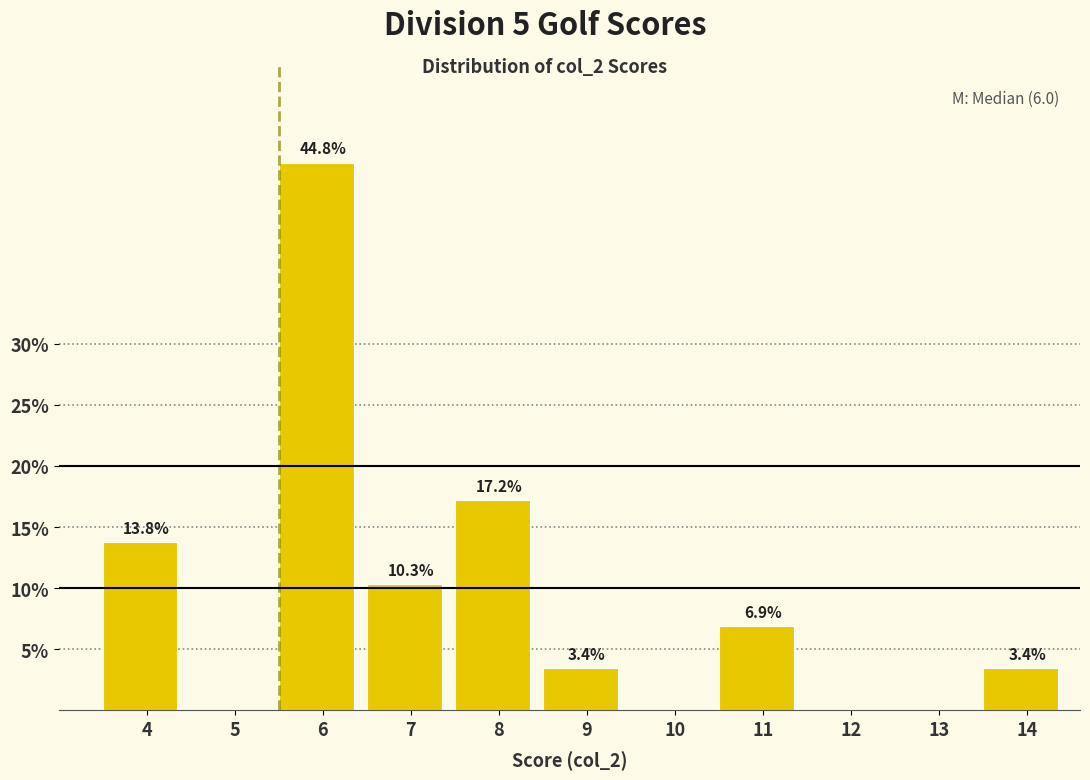

Reading left to right, transcribe all the data shown in this chart.

4=13.8	5=0.0	6=44.8	7=10.3	8=17.2	9=3.4	10=0.0	11=6.9	12=0.0	13=0.0	14=3.4